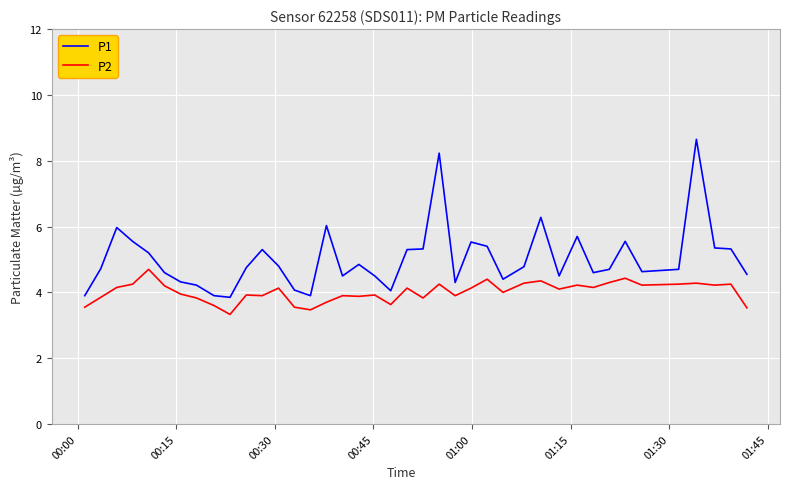

What is the difference between the maximum and minimum values in the P2 series?

1.4